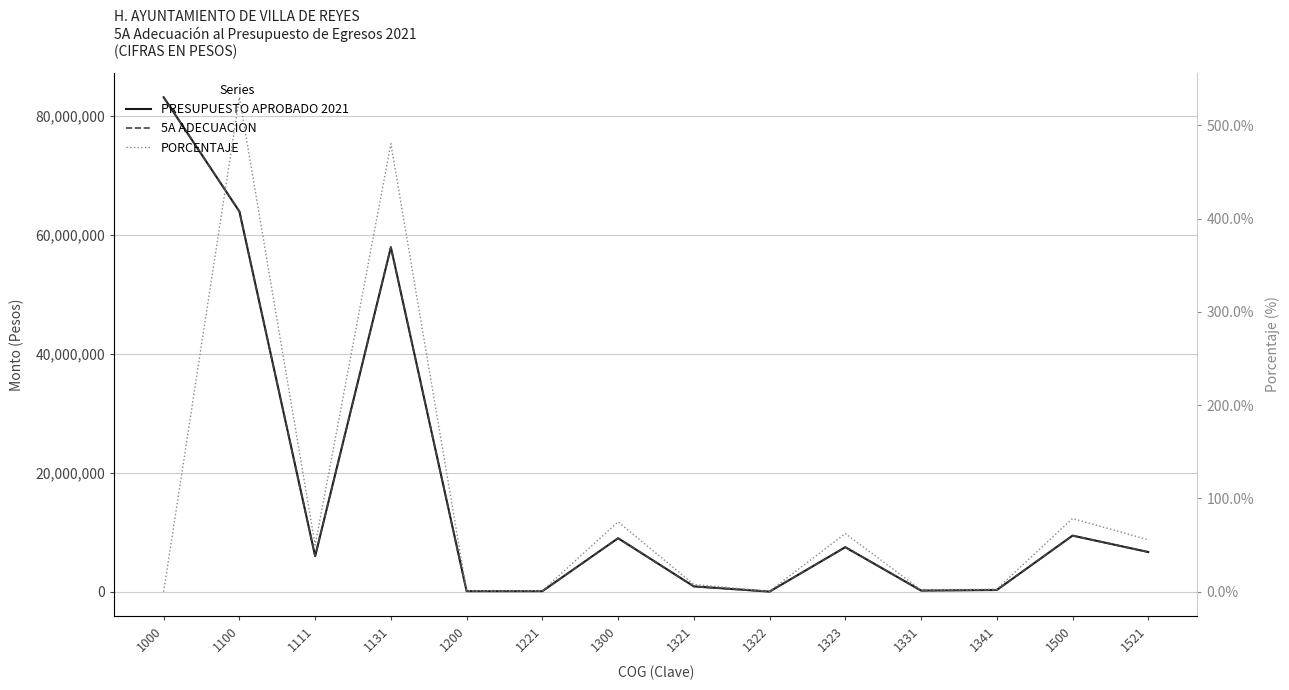

True or false: 5A ADECUACION and PORCENTAJE cross at least once.

False